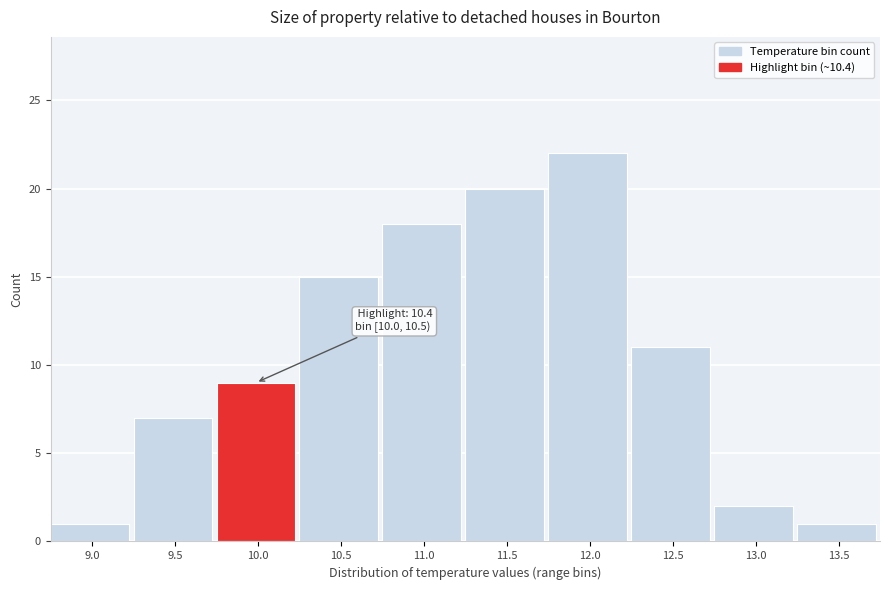

Reading right to left, extract all data points from this chart.

13.5=1	13.0=2	12.5=11	12.0=22	11.5=20	11.0=18	10.5=15	10.0=9	9.5=7	9.0=1